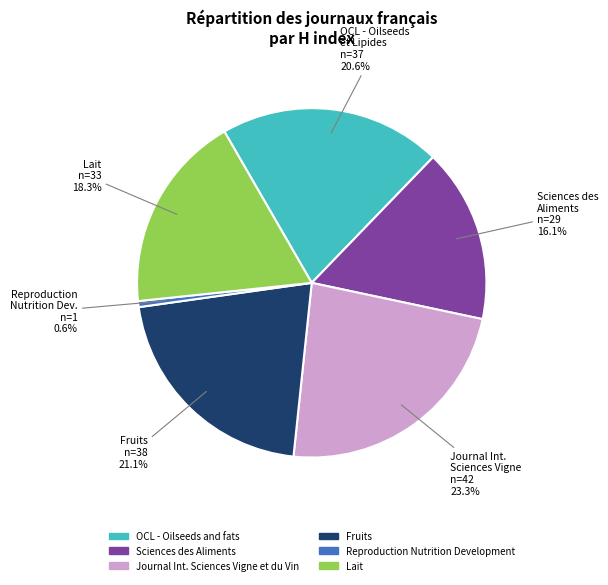

To the nearest percent, what is the average slice percentage?

17%